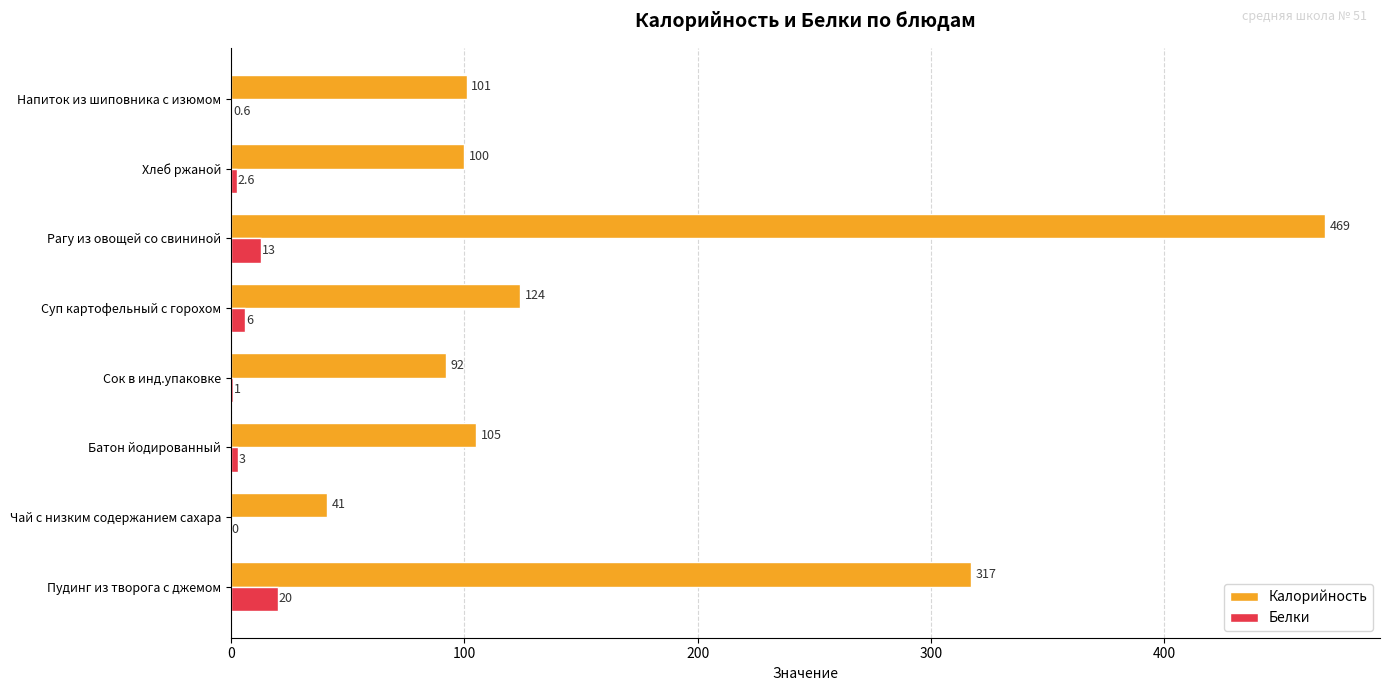

How many positive values does the Белки series have?

7